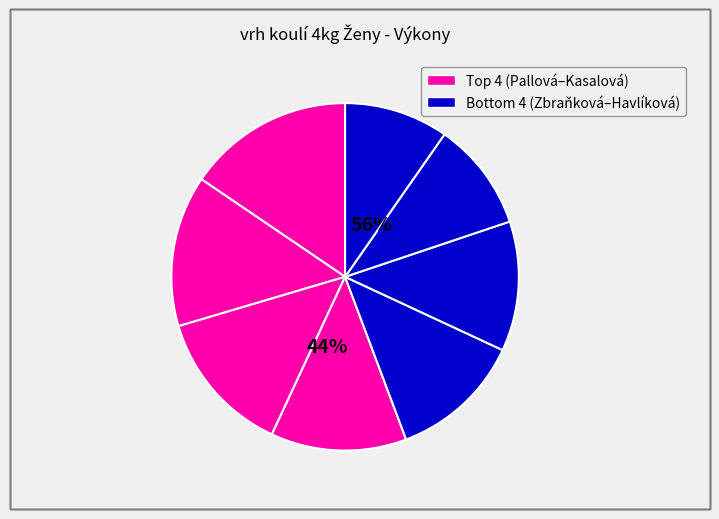

Is it true that Pallová Gabriela is 1% of the pie?

False